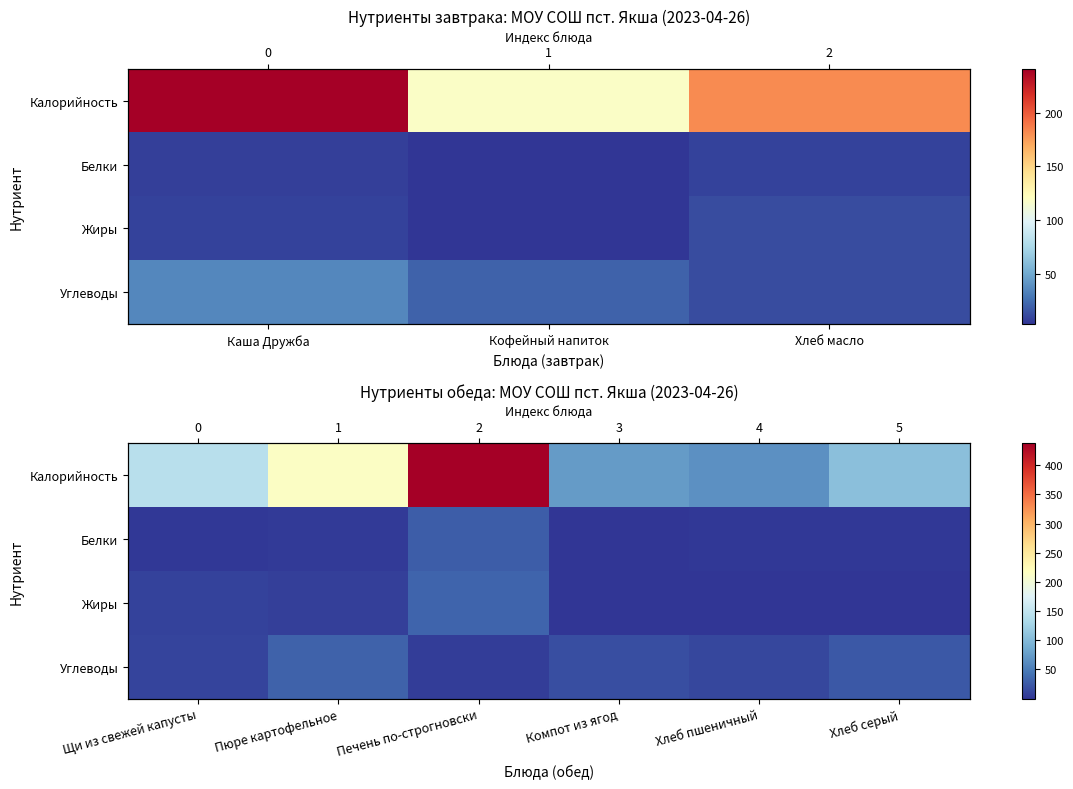

At Щи из свежей капусты, list the series in order from largest to smallest.

Калорийность, Углеводы, Жиры, Белки